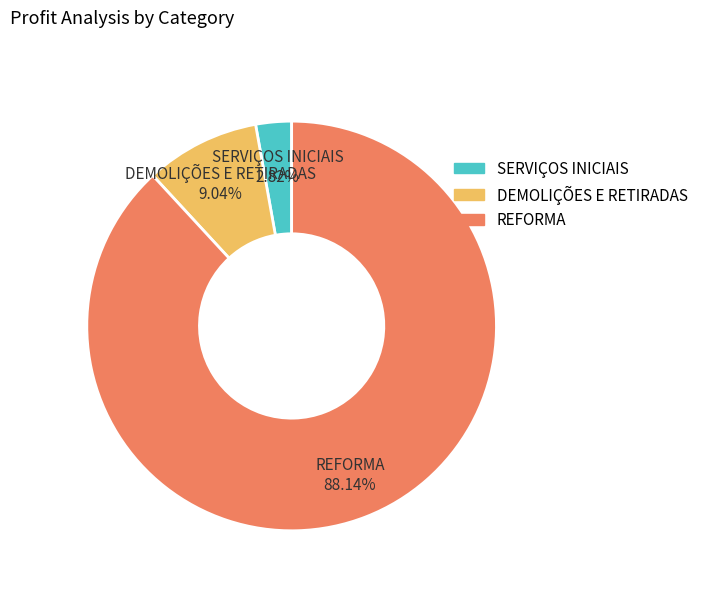

How many segments does this pie chart have?

3